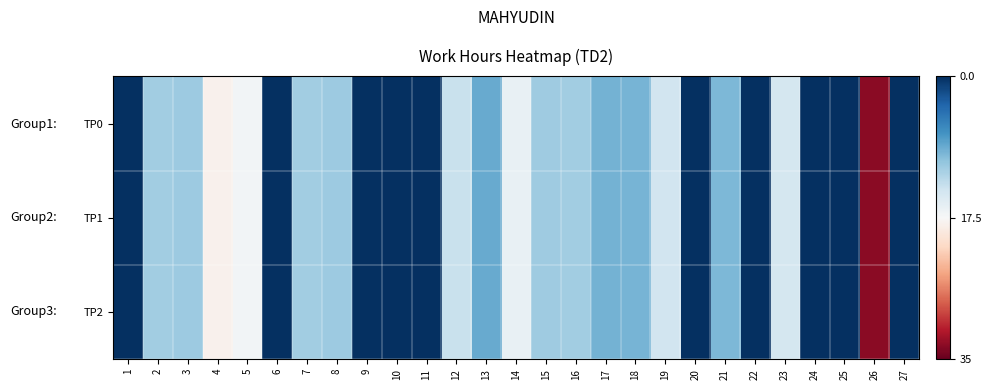

Which series has the largest range (max minus min)?

TP0